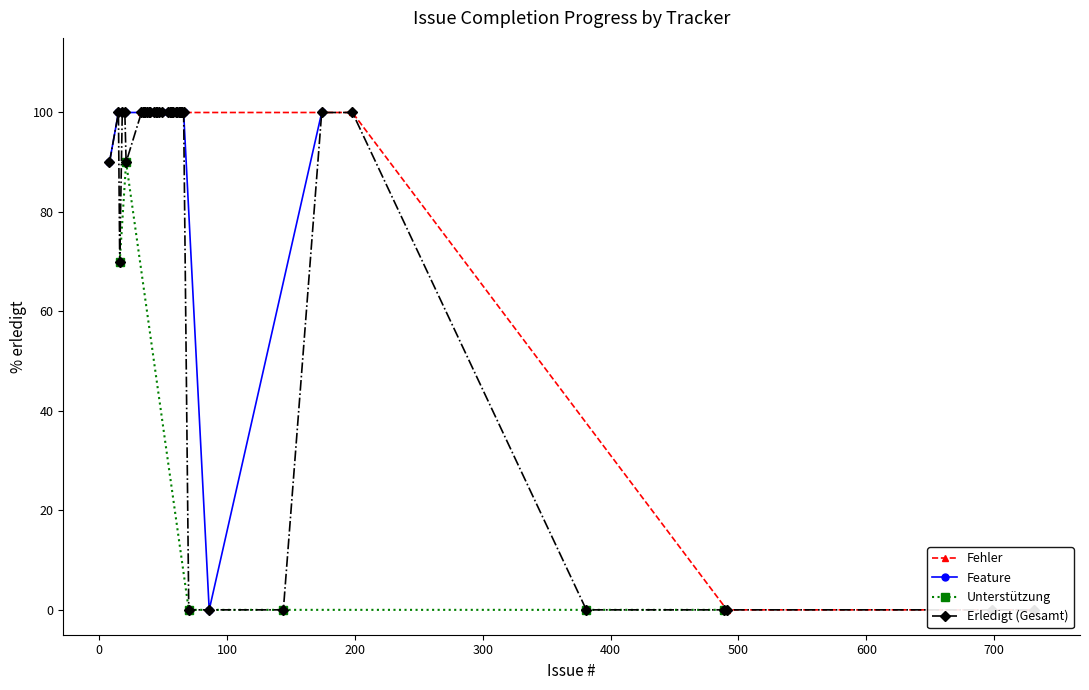

At how many categories does at least one series exceed 18?

18